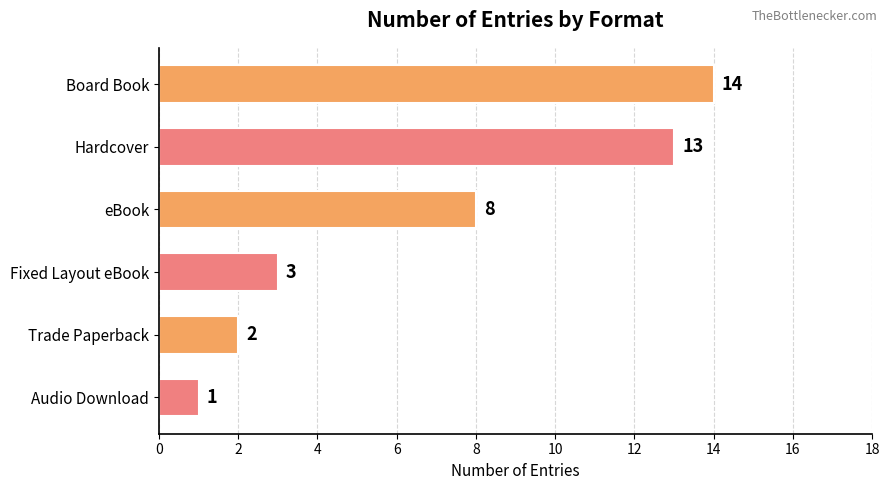

Rank the categories by value from highest to lowest.

Board Book, Hardcover, eBook, Fixed Layout eBook, Trade Paperback, Audio Download